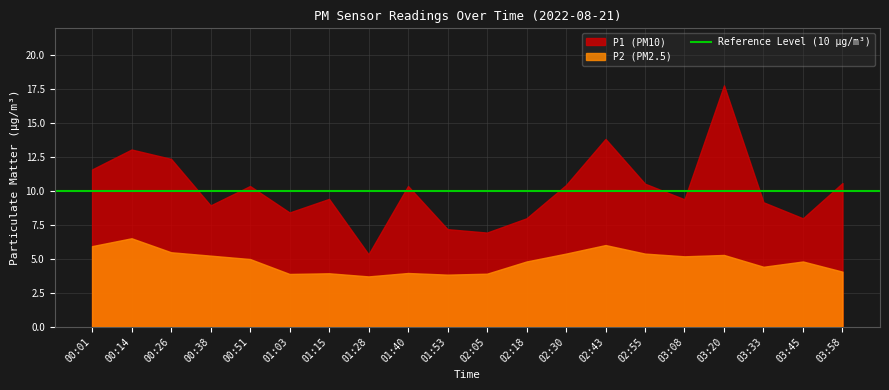

Rank the series by their maximum value, from highest to lowest.

P1 (PM10), P2 (PM2.5)